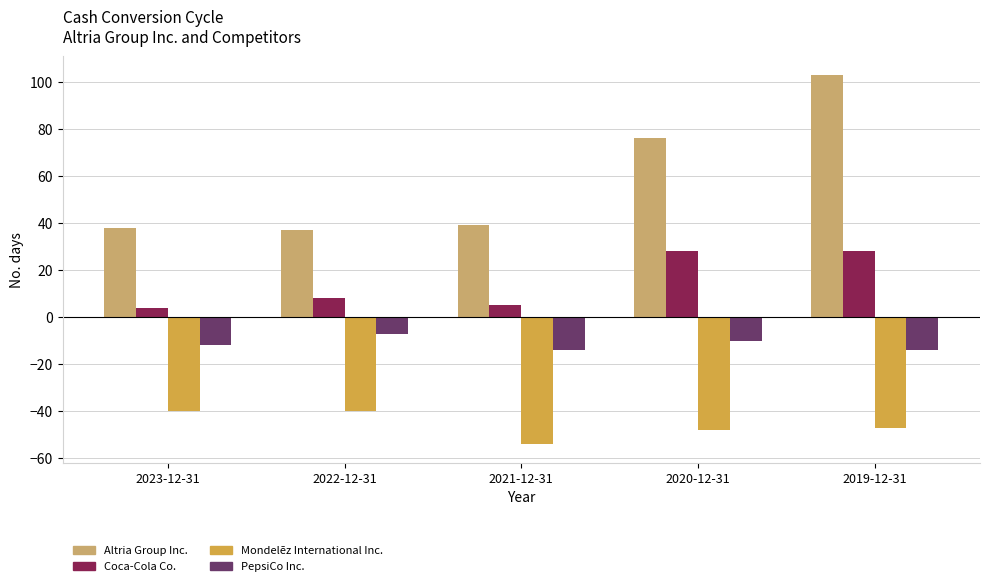

Reading left to right, transcribe all the data shown in this chart.

Altria Group Inc.: 2023-12-31=38	2022-12-31=37	2021-12-31=39	2020-12-31=76	2019-12-31=103
Coca-Cola Co.: 2023-12-31=4	2022-12-31=8	2021-12-31=5	2020-12-31=28	2019-12-31=28
Mondelēz International Inc.: 2023-12-31=-40	2022-12-31=-40	2021-12-31=-54	2020-12-31=-48	2019-12-31=-47
PepsiCo Inc.: 2023-12-31=-12	2022-12-31=-7	2021-12-31=-14	2020-12-31=-10	2019-12-31=-14